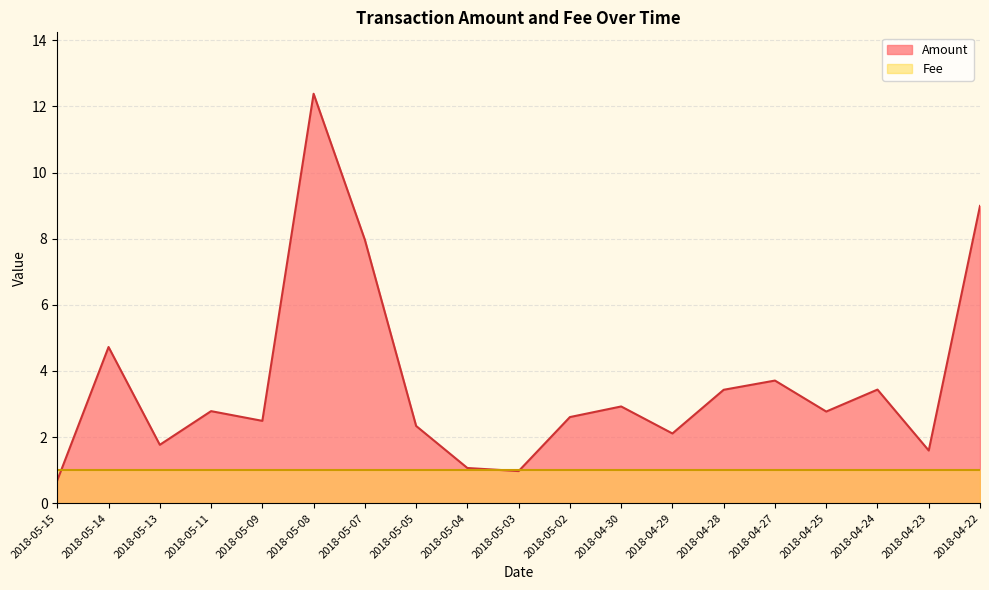

What is the change in value from 2018-05-14 to 2018-05-07?

+3.2